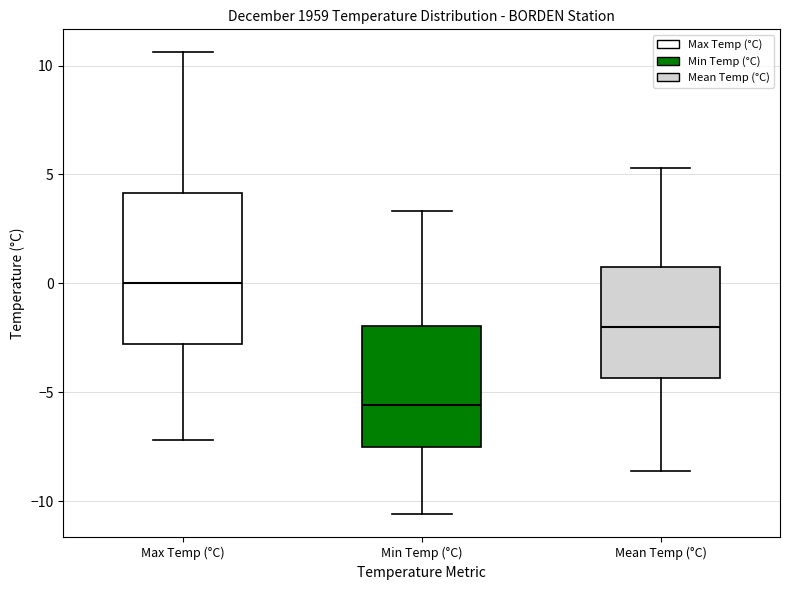

Which box has the lowest median line?

Min Temp (°C)